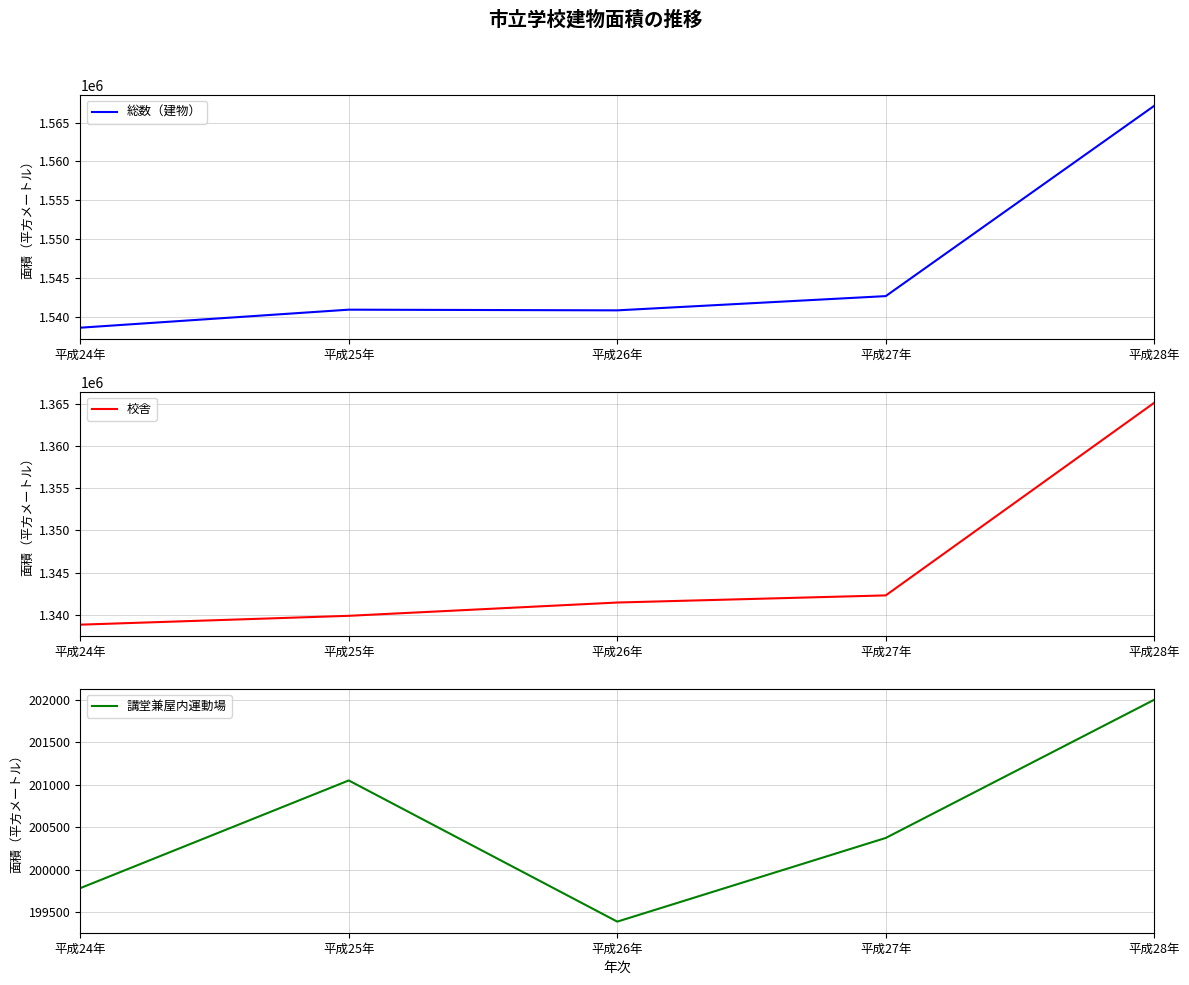

Between 平成24年 and 平成26年, which is larger?

平成26年